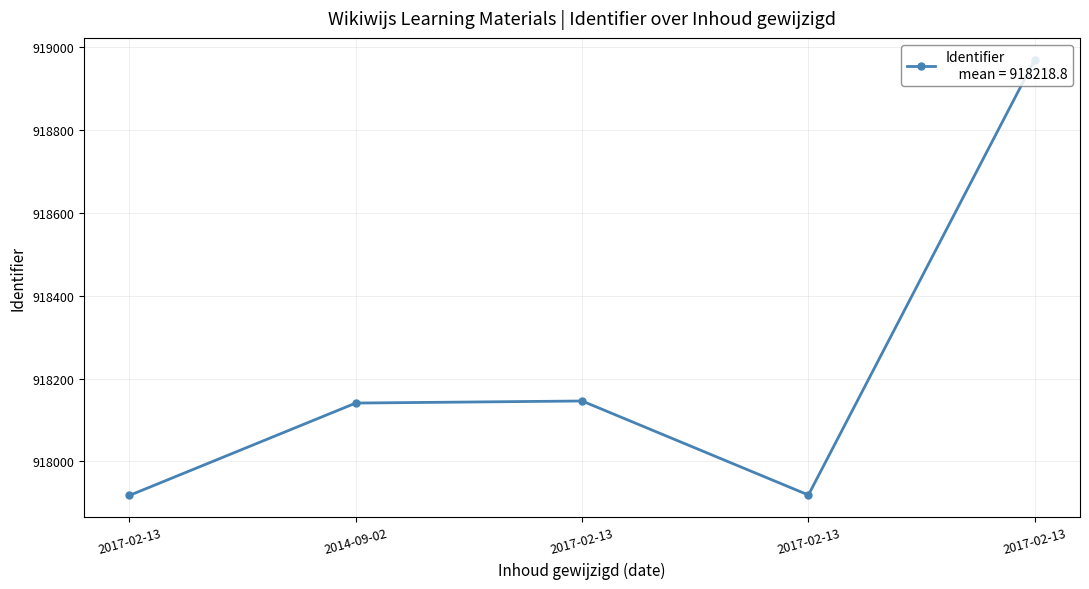

Approximately how many times larger is the value at 2014-09-02 compared to 2017-02-13?

1.0